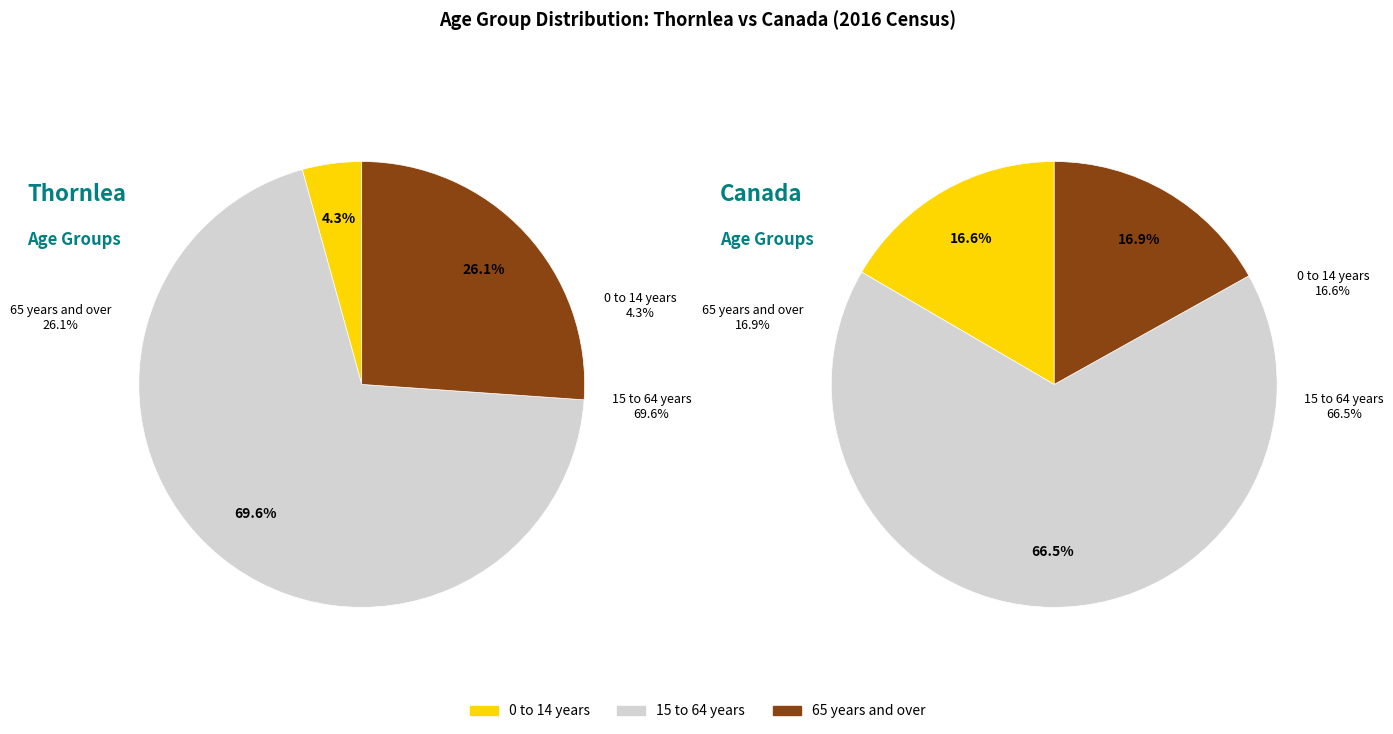

What is the total percentage of 65 years and over and 0 to 14 years?

30.4%